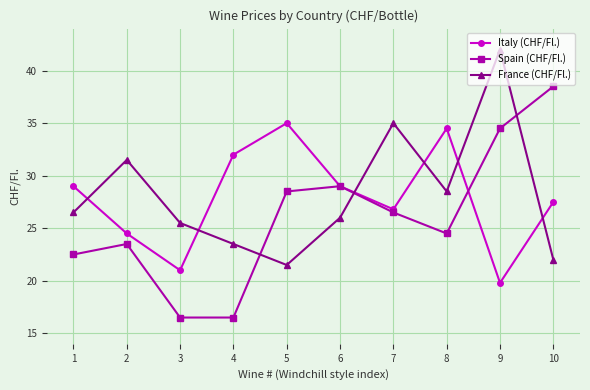

In France (CHF/Fl.), how many points are lower than both neighbors (excluding endpoints)?

2